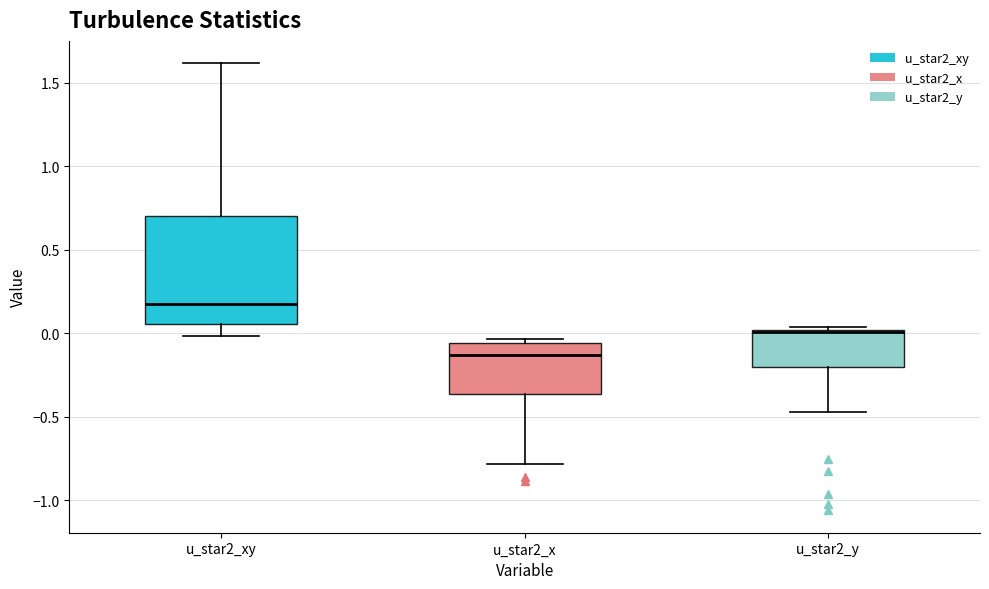

Reading left to right, transcribe this box plot: for each box, give where its median line is, the range the box spans, and where its two whiskers end, as read against the y-axis. The values are not printed on the chart, so give them approximately, as read against the axis.

u_star2_xy: median 0.15, box 0.05 to 0.70, whiskers 0.00 to 1.60
u_star2_x: median -0.15, box -0.35 to -0.05, whiskers -0.80 to -0.05 (just above the box's upper edge)
u_star2_y: median 0.00 (drawn on the box's upper edge), box -0.20 to 0.00, whiskers -0.45 to 0.05